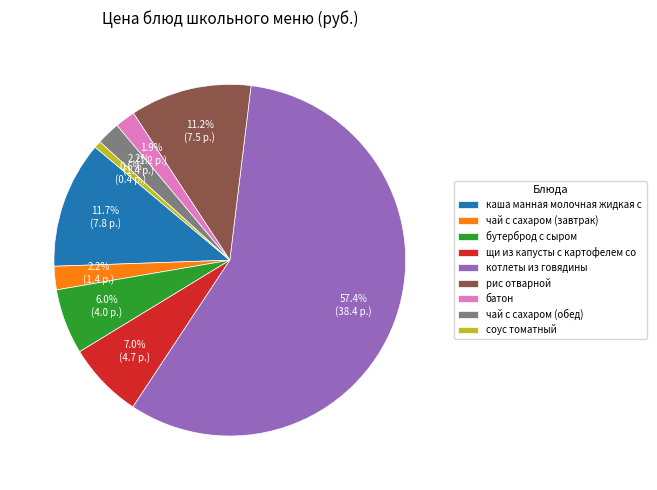

Approximately how many times larger is the value at бутерброд с сыром compared to рис отварной?

0.5